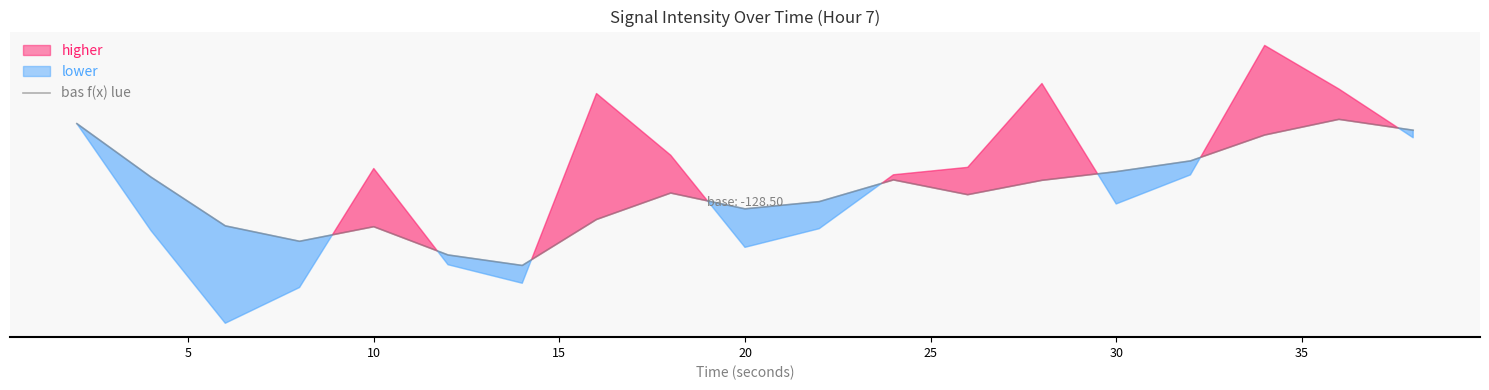

How many points are lower than both their immediate neighbors (excluding endpoints)?

4